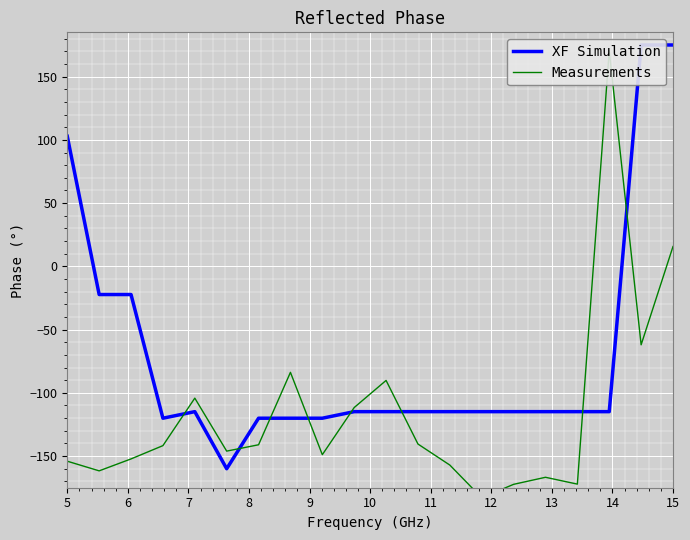

What are all the series names shown in the legend?

XF Simulation, Measurements